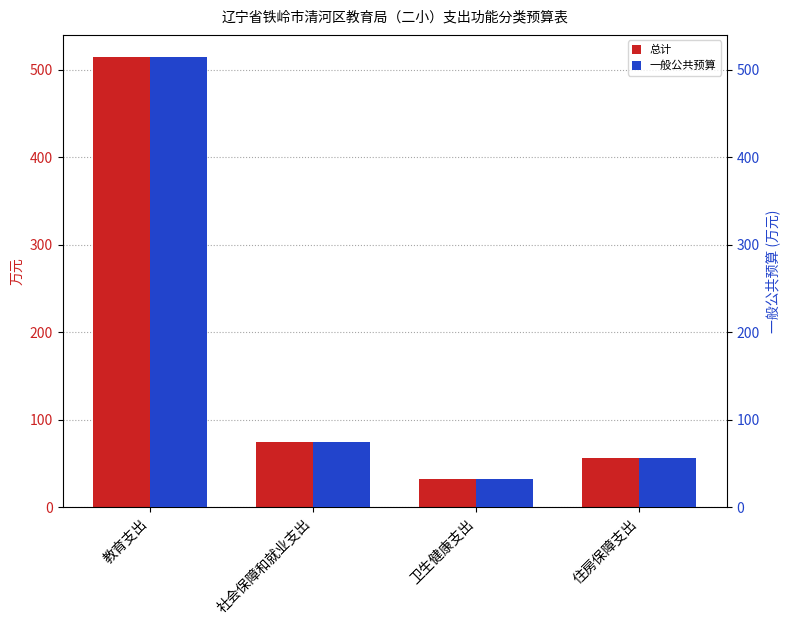

What is the minimum value for 总计?

32.1